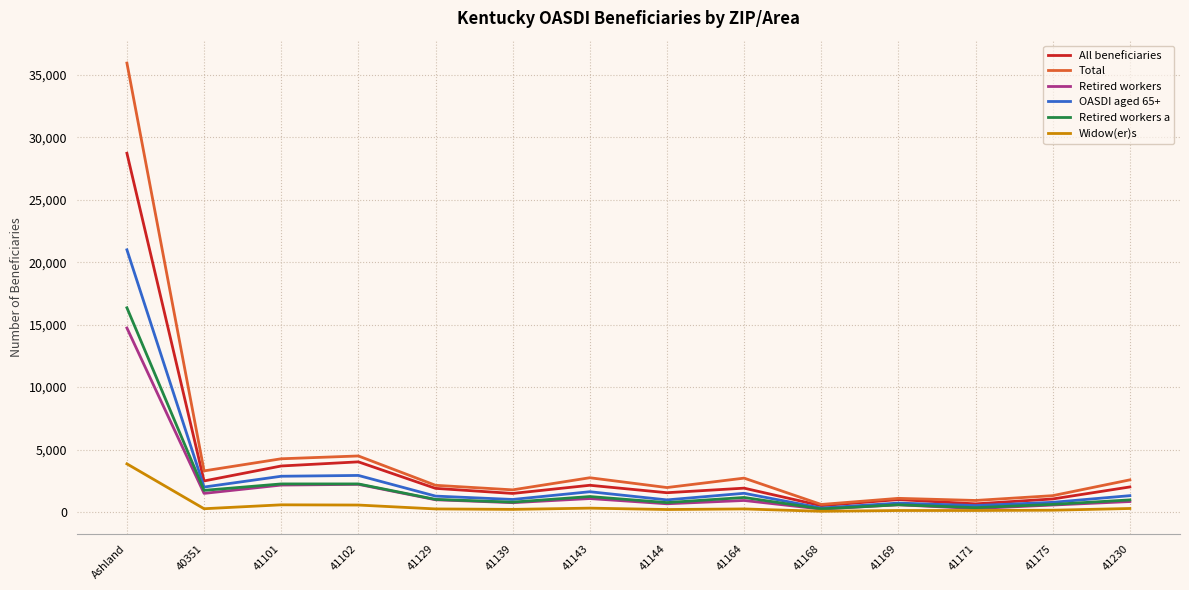

Does the chart display data point markers on the line(s)?

No